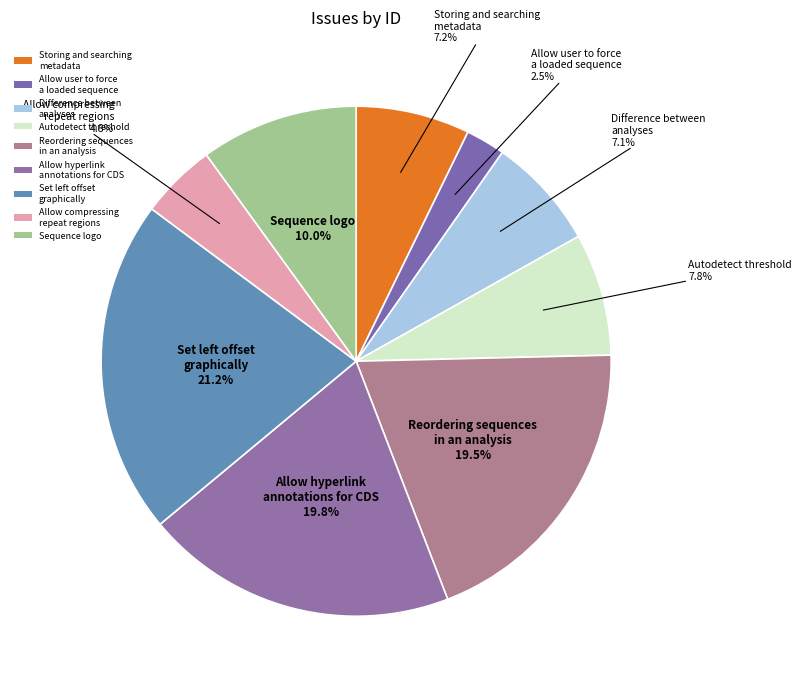

Rank the categories by value from highest to lowest.

Set left offset graphically, Allow hyperlink annotations for CDS, Reordering sequences in an analysis, Sequence logo, Autodetect threshold, Storing and searching metadata, Difference between analyses, Allow compressing repeat regions, Allow user to force a loaded sequence